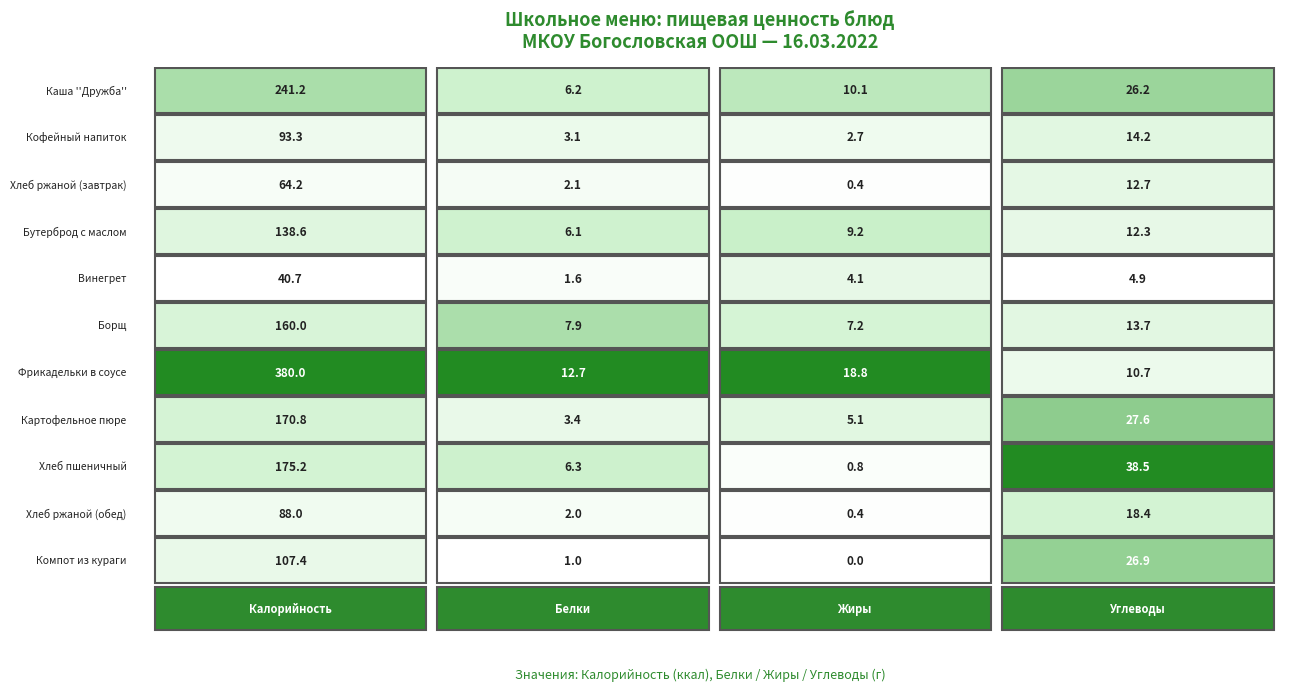

At which category is the sum across all series the highest?

Калорийность